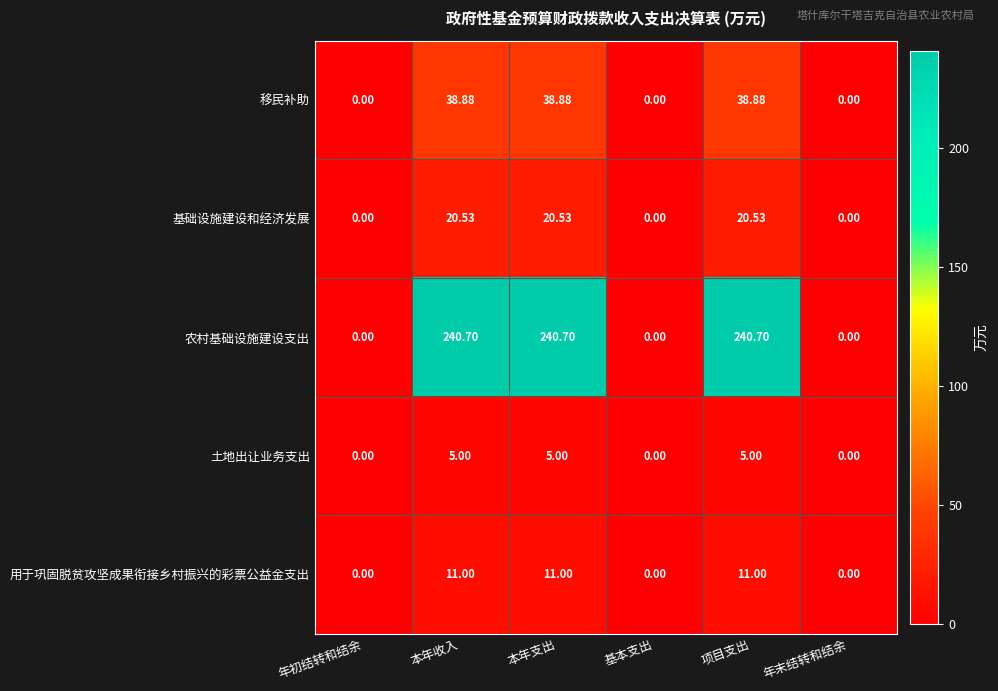

Which series has the largest total across all categories?

农村基础设施建设支出